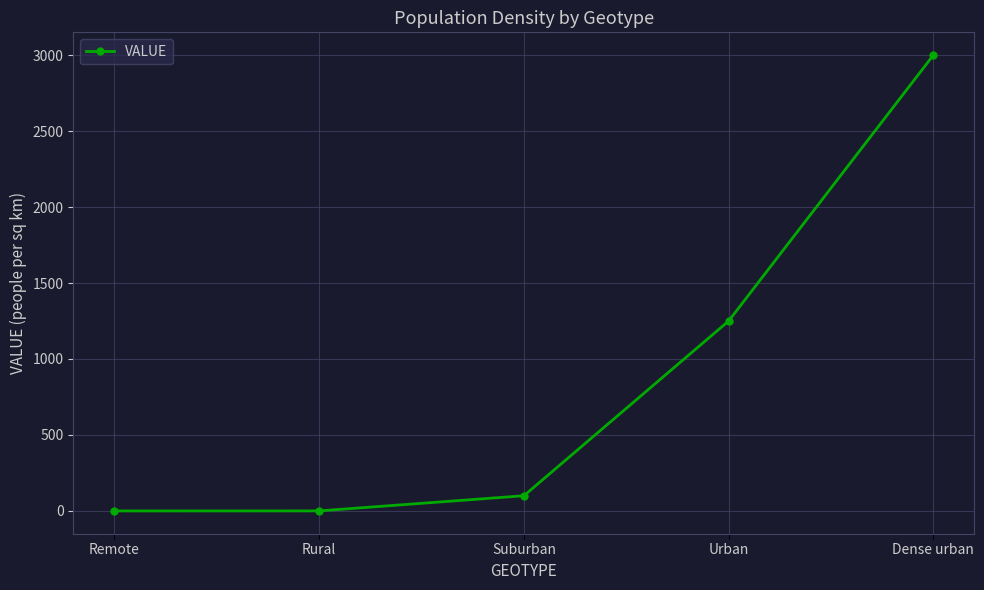

What is the maximum value shown in the chart?

3000.0